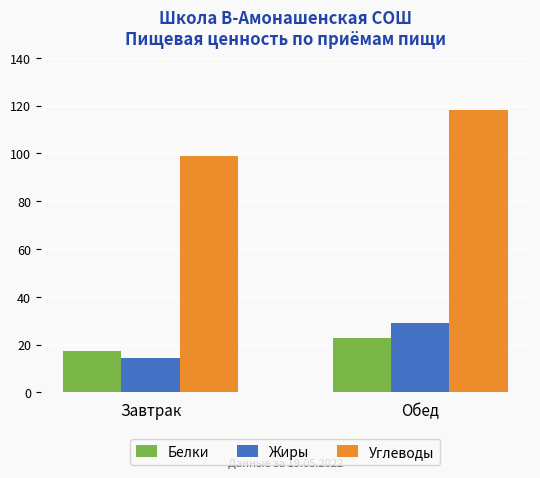

Count the number of data series in this chart.

3